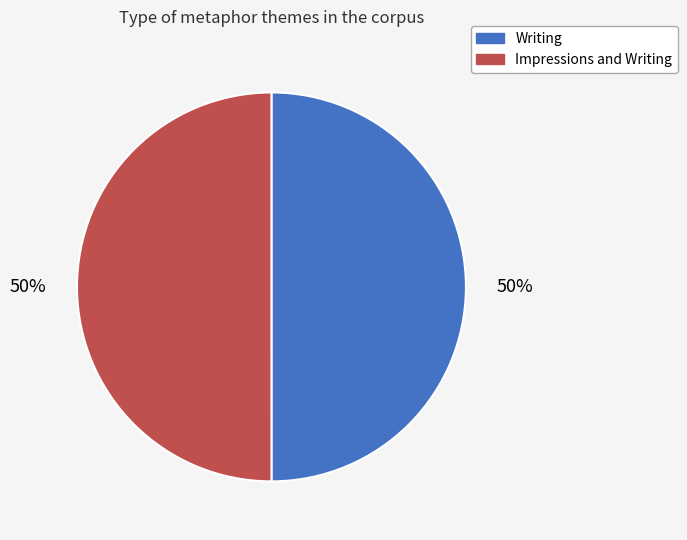

What is the ratio of the value at Writing to the value at Impressions and Writing?

1.0